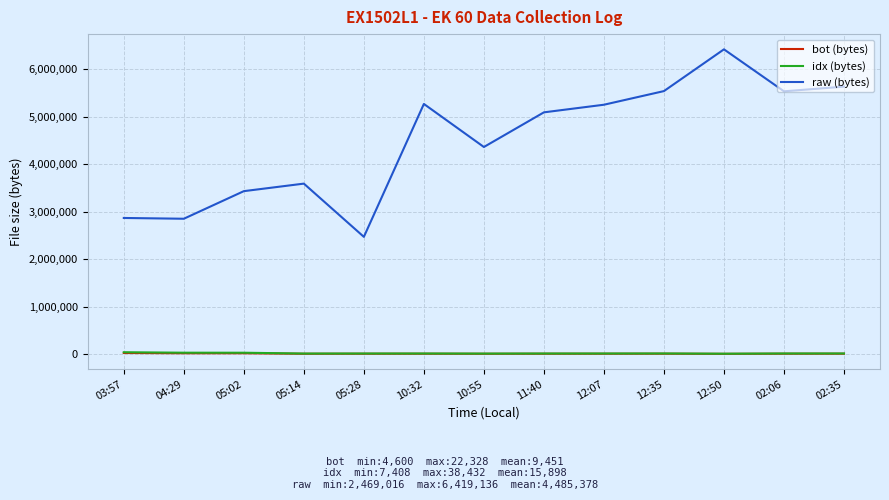

Which series has the largest total across all categories?

raw (bytes)